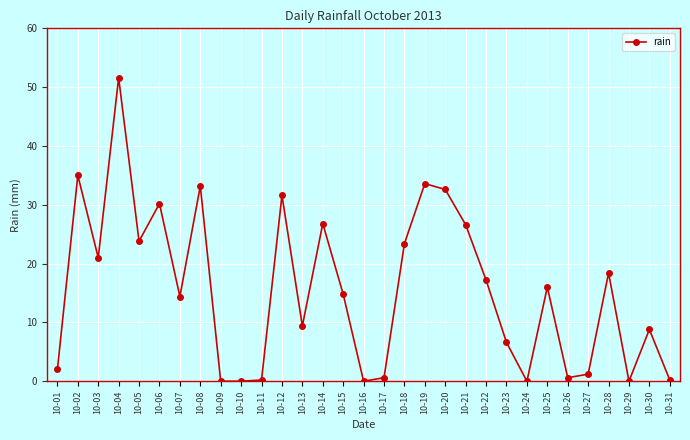

What is the sum of the values at 10-15 and 10-26?

15.4